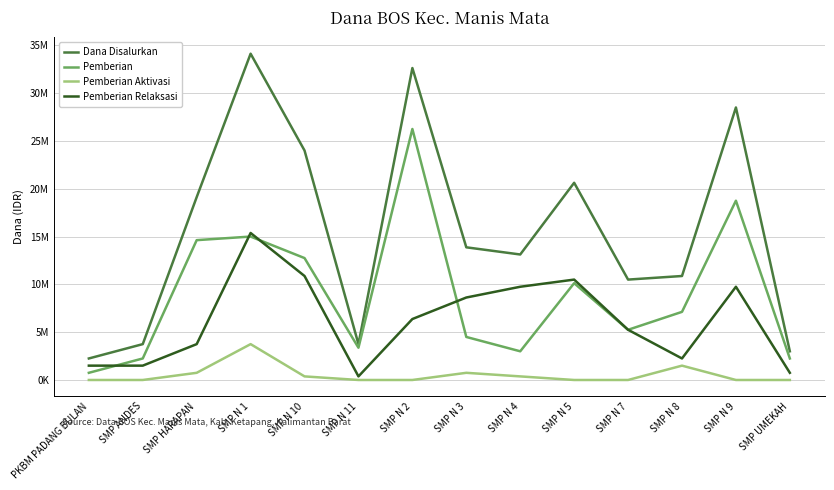

What are all the series names shown in the legend?

Dana Disalurkan, Pemberian, Pemberian Aktivasi, Pemberian Relaksasi